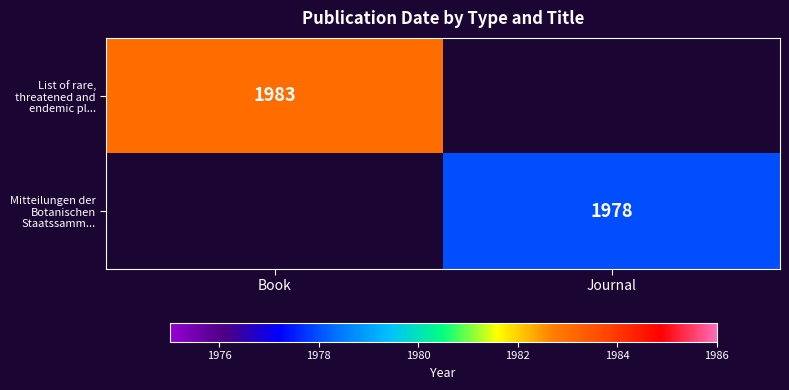

The List of rare, threatened and endemic pl... series shows 2748 at Book. True or false?

False